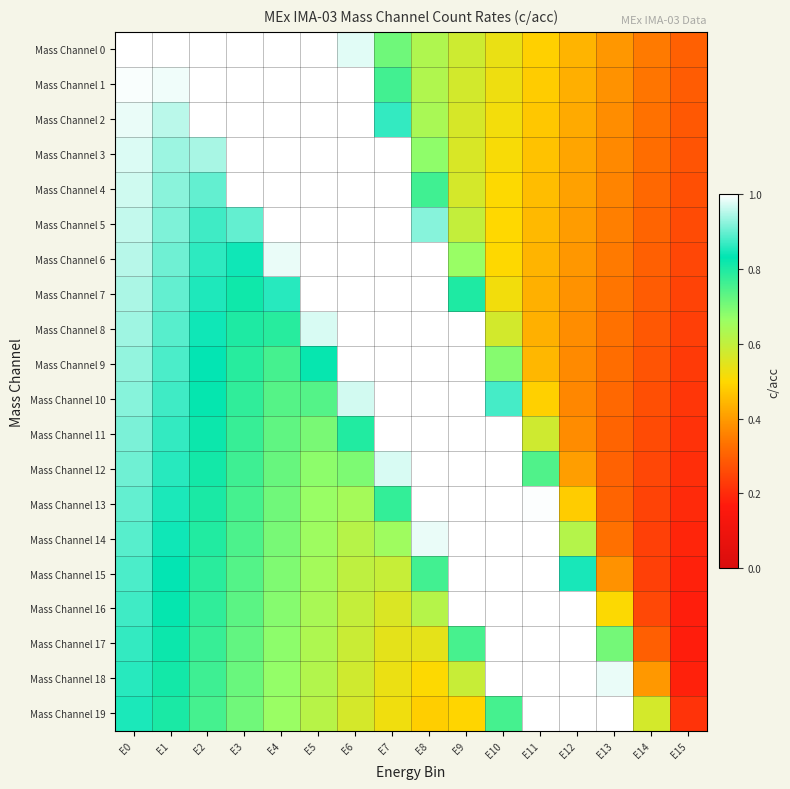

Reading left to right, extract all data points from this chart.

Mass Channel 0: E0=1.0	E1=1.0	E2=1.0	E3=1.0	E4=1.0	E5=1.0	E6=1.0	E7=0.7	E8=0.6	E9=0.6	E10=0.5	E11=0.5	E12=0.4	E13=0.4	E14=0.3	E15=0.3
Mass Channel 1: E0=1.0	E1=1.0	E2=1.0	E3=1.0	E4=1.0	E5=1.0	E6=1.0	E7=0.8	E8=0.6	E9=0.6	E10=0.5	E11=0.5	E12=0.4	E13=0.4	E14=0.3	E15=0.3
Mass Channel 2: E0=1.0	E1=1.0	E2=1.0	E3=1.0	E4=1.0	E5=1.0	E6=1.0	E7=0.9	E8=0.6	E9=0.6	E10=0.5	E11=0.5	E12=0.4	E13=0.4	E14=0.3	E15=0.3
Mass Channel 3: E0=1.0	E1=0.9	E2=0.9	E3=1.0	E4=1.0	E5=1.0	E6=1.0	E7=1.0	E8=0.7	E9=0.6	E10=0.5	E11=0.5	E12=0.4	E13=0.4	E14=0.3	E15=0.3
Mass Channel 4: E0=1.0	E1=0.9	E2=0.9	E3=1.0	E4=1.0	E5=1.0	E6=1.0	E7=1.0	E8=0.8	E9=0.6	E10=0.5	E11=0.5	E12=0.4	E13=0.4	E14=0.3	E15=0.3
Mass Channel 5: E0=1.0	E1=0.9	E2=0.9	E3=0.9	E4=1.0	E5=1.0	E6=1.0	E7=1.0	E8=0.9	E9=0.6	E10=0.5	E11=0.4	E12=0.4	E13=0.4	E14=0.3	E15=0.3
Mass Channel 6: E0=1.0	E1=0.9	E2=0.9	E3=0.8	E4=1.0	E5=1.0	E6=1.0	E7=1.0	E8=1.0	E9=0.7	E10=0.5	E11=0.4	E12=0.4	E13=0.3	E14=0.3	E15=0.3
Mass Channel 7: E0=0.9	E1=0.9	E2=0.9	E3=0.8	E4=0.9	E5=1.0	E6=1.0	E7=1.0	E8=1.0	E9=0.8	E10=0.5	E11=0.4	E12=0.4	E13=0.3	E14=0.3	E15=0.2
Mass Channel 8: E0=0.9	E1=0.9	E2=0.8	E3=0.8	E4=0.8	E5=1.0	E6=1.0	E7=1.0	E8=1.0	E9=1.0	E10=0.6	E11=0.4	E12=0.4	E13=0.3	E14=0.3	E15=0.2
Mass Channel 9: E0=0.9	E1=0.9	E2=0.8	E3=0.8	E4=0.8	E5=0.8	E6=1.0	E7=1.0	E8=1.0	E9=1.0	E10=0.7	E11=0.4	E12=0.4	E13=0.3	E14=0.3	E15=0.2
Mass Channel 10: E0=0.9	E1=0.9	E2=0.8	E3=0.8	E4=0.7	E5=0.7	E6=1.0	E7=1.0	E8=1.0	E9=1.0	E10=0.9	E11=0.5	E12=0.4	E13=0.3	E14=0.3	E15=0.2
Mass Channel 11: E0=0.9	E1=0.9	E2=0.8	E3=0.8	E4=0.7	E5=0.7	E6=0.8	E7=1.0	E8=1.0	E9=1.0	E10=1.0	E11=0.6	E12=0.4	E13=0.3	E14=0.3	E15=0.2
Mass Channel 12: E0=0.9	E1=0.9	E2=0.8	E3=0.8	E4=0.7	E5=0.7	E6=0.7	E7=1.0	E8=1.0	E9=1.0	E10=1.0	E11=0.7	E12=0.4	E13=0.3	E14=0.3	E15=0.2
Mass Channel 13: E0=0.9	E1=0.9	E2=0.8	E3=0.8	E4=0.7	E5=0.7	E6=0.6	E7=0.8	E8=1.0	E9=1.0	E10=1.0	E11=1.0	E12=0.5	E13=0.3	E14=0.2	E15=0.2
Mass Channel 14: E0=0.9	E1=0.8	E2=0.8	E3=0.7	E4=0.7	E5=0.7	E6=0.6	E7=0.7	E8=1.0	E9=1.0	E10=1.0	E11=1.0	E12=0.6	E13=0.3	E14=0.2	E15=0.2
Mass Channel 15: E0=0.9	E1=0.8	E2=0.8	E3=0.7	E4=0.7	E5=0.6	E6=0.6	E7=0.6	E8=0.8	E9=1.0	E10=1.0	E11=1.0	E12=0.8	E13=0.4	E14=0.2	E15=0.2
Mass Channel 16: E0=0.9	E1=0.8	E2=0.8	E3=0.7	E4=0.7	E5=0.6	E6=0.6	E7=0.6	E8=0.6	E9=1.0	E10=1.0	E11=1.0	E12=1.0	E13=0.5	E14=0.3	E15=0.2
Mass Channel 17: E0=0.9	E1=0.8	E2=0.8	E3=0.7	E4=0.7	E5=0.6	E6=0.6	E7=0.5	E8=0.5	E9=0.8	E10=1.0	E11=1.0	E12=1.0	E13=0.7	E14=0.3	E15=0.2
Mass Channel 18: E0=0.9	E1=0.8	E2=0.8	E3=0.7	E4=0.7	E5=0.6	E6=0.6	E7=0.5	E8=0.5	E9=0.6	E10=1.0	E11=1.0	E12=1.0	E13=1.0	E14=0.4	E15=0.2
Mass Channel 19: E0=0.8	E1=0.8	E2=0.8	E3=0.7	E4=0.7	E5=0.6	E6=0.6	E7=0.5	E8=0.5	E9=0.5	E10=0.8	E11=1.0	E12=1.0	E13=1.0	E14=0.6	E15=0.2